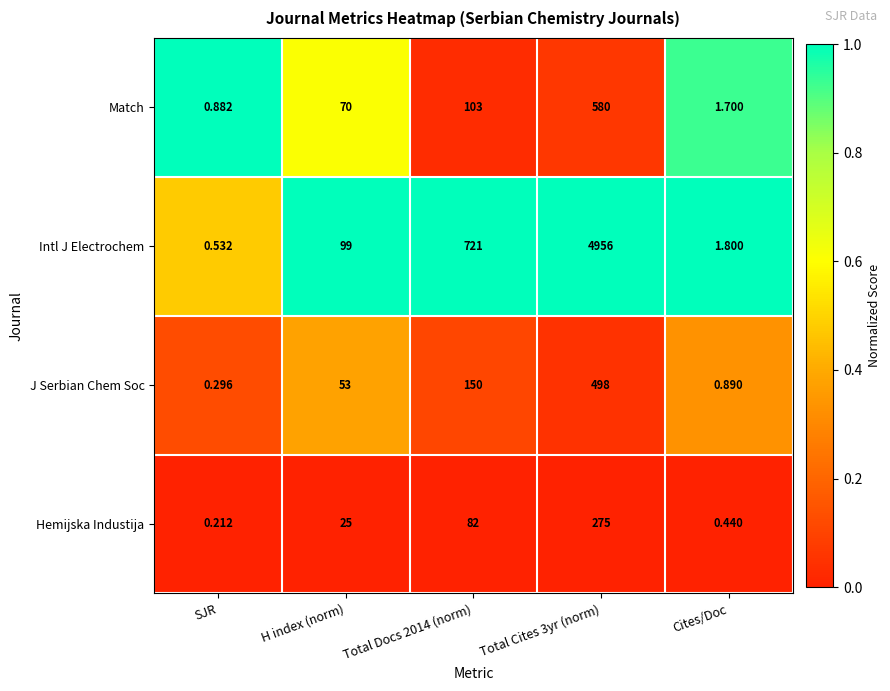

Which series changed the most between SJR and H index (norm)?

Intl J Electrochem